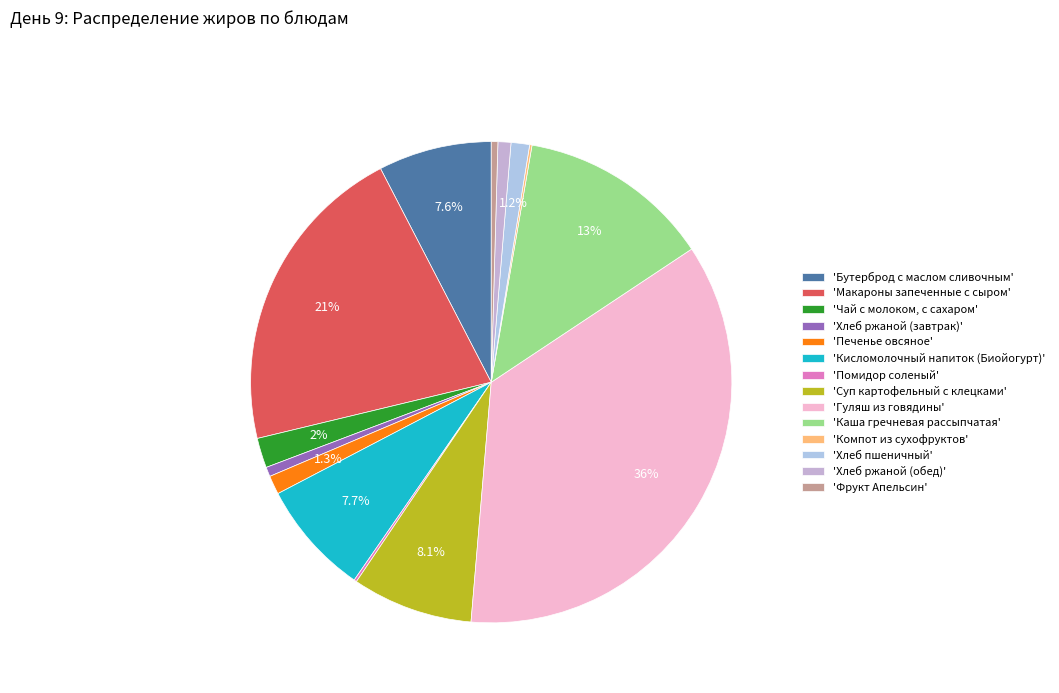

Count the number of slices in the pie.

14